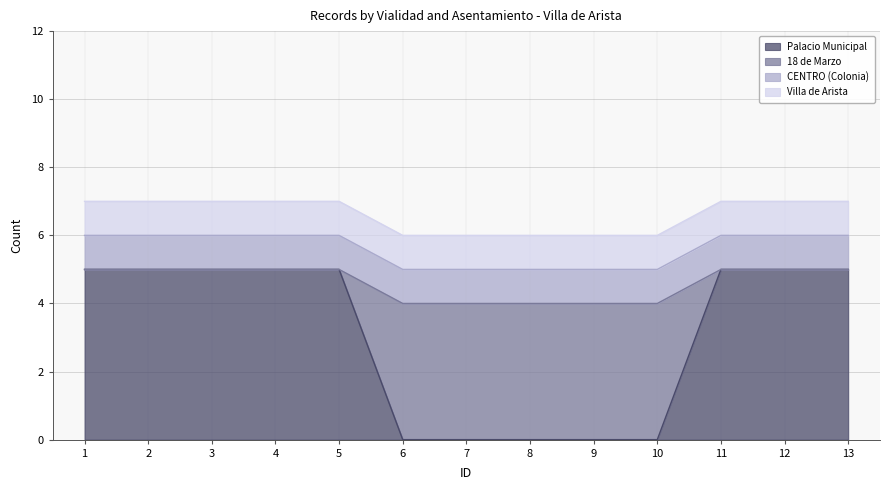

Does the chart display data point markers on the line(s)?

No